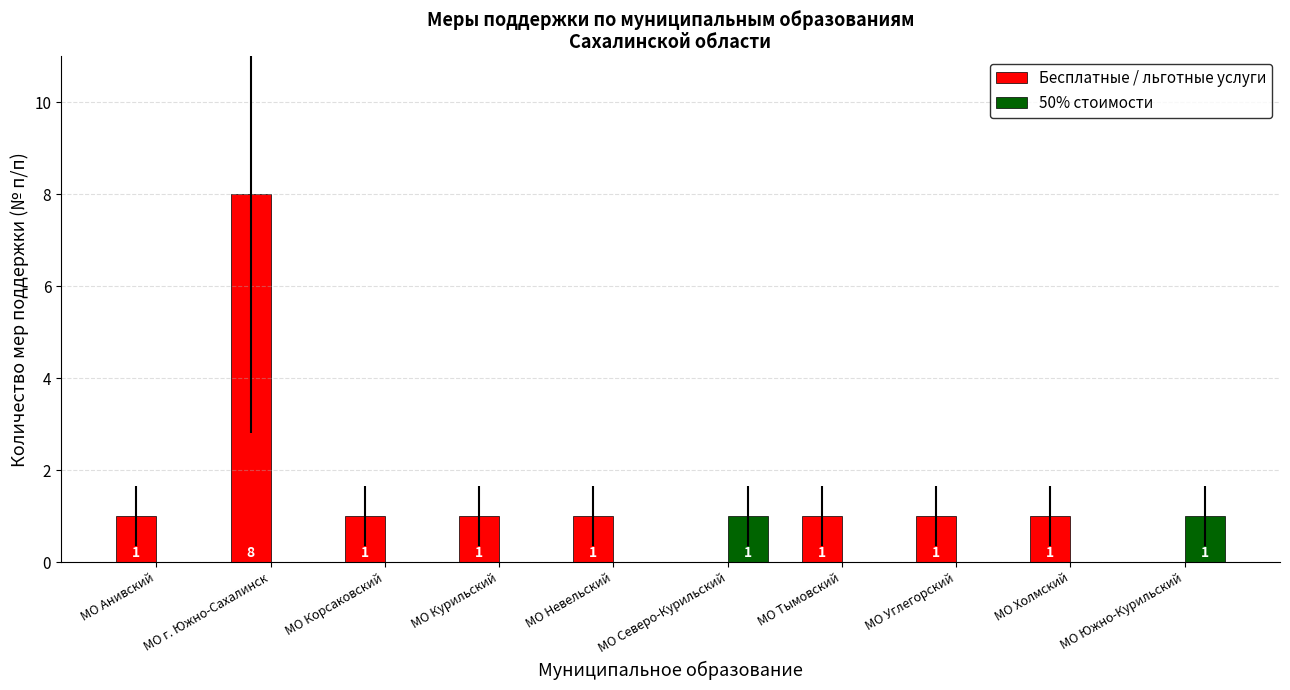

At which category is the sum across all series the highest?

МО г. Южно-Сахалинск